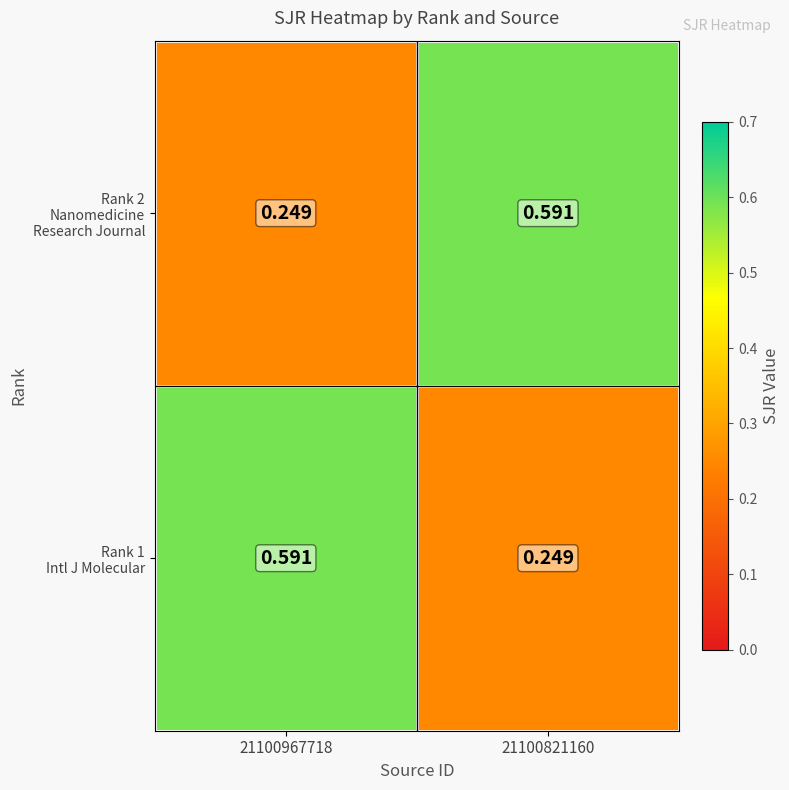

Count the number of data series in this chart.

2